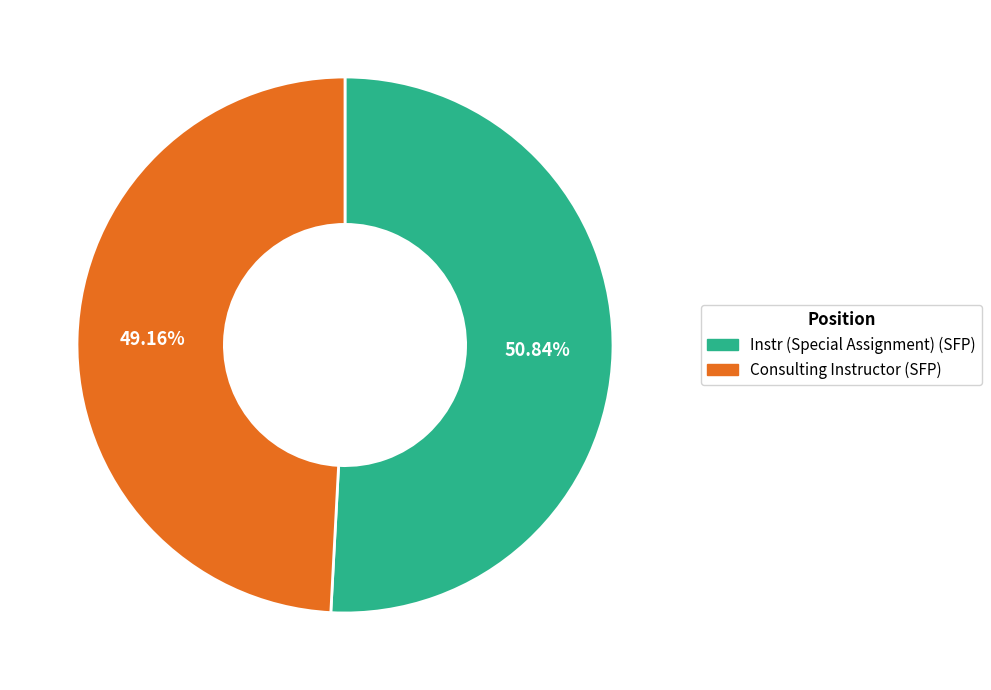

What percentage is the Instr (Special Assignment) (SFP) slice, to the nearest percent?

51%